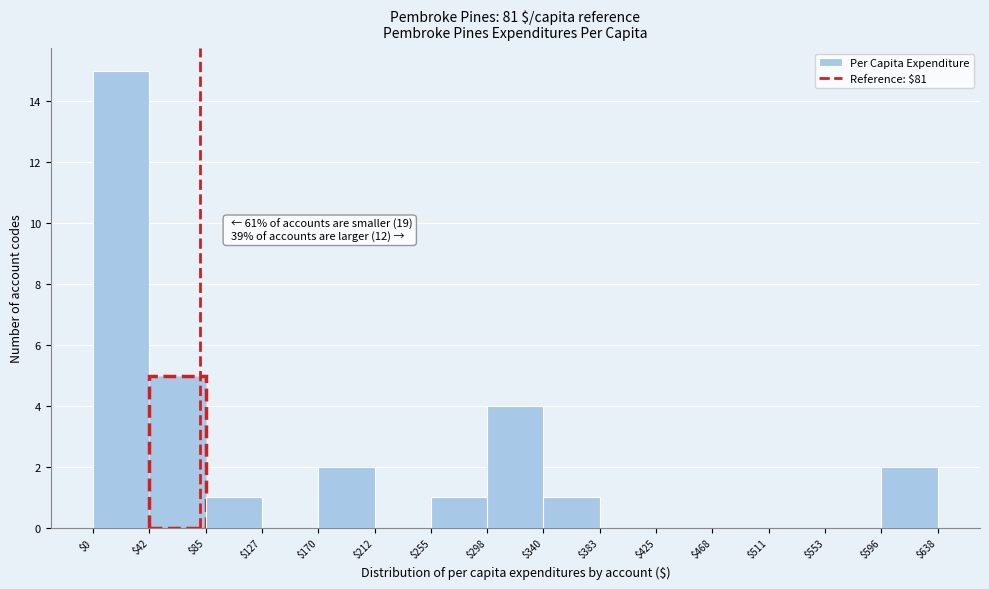

Which range on the x-axis has the tallest bar?

$0 to $42